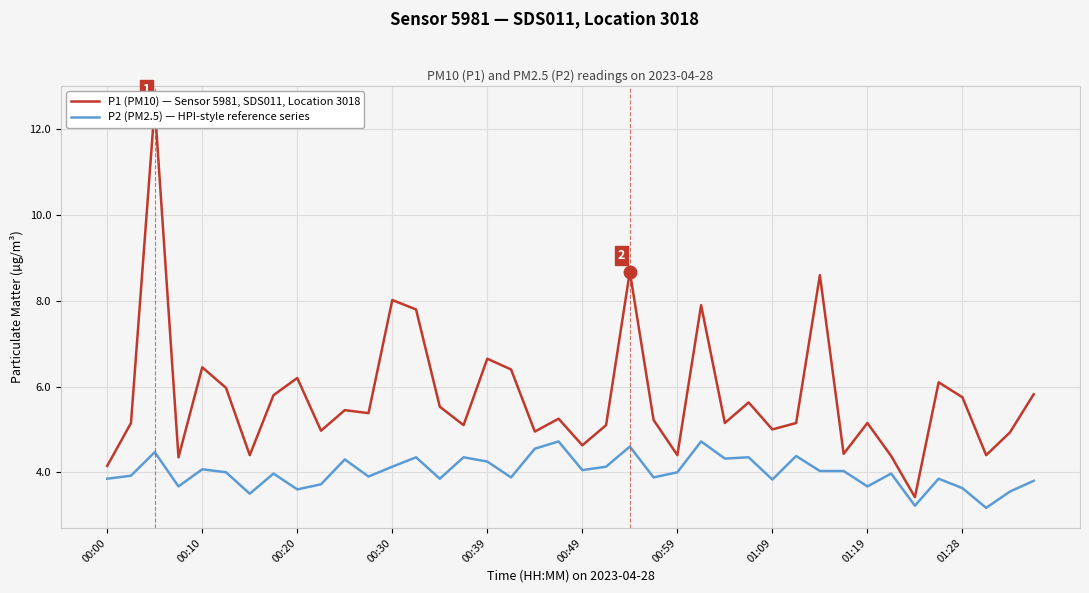

Is this an area chart (filled region under the line)?

No